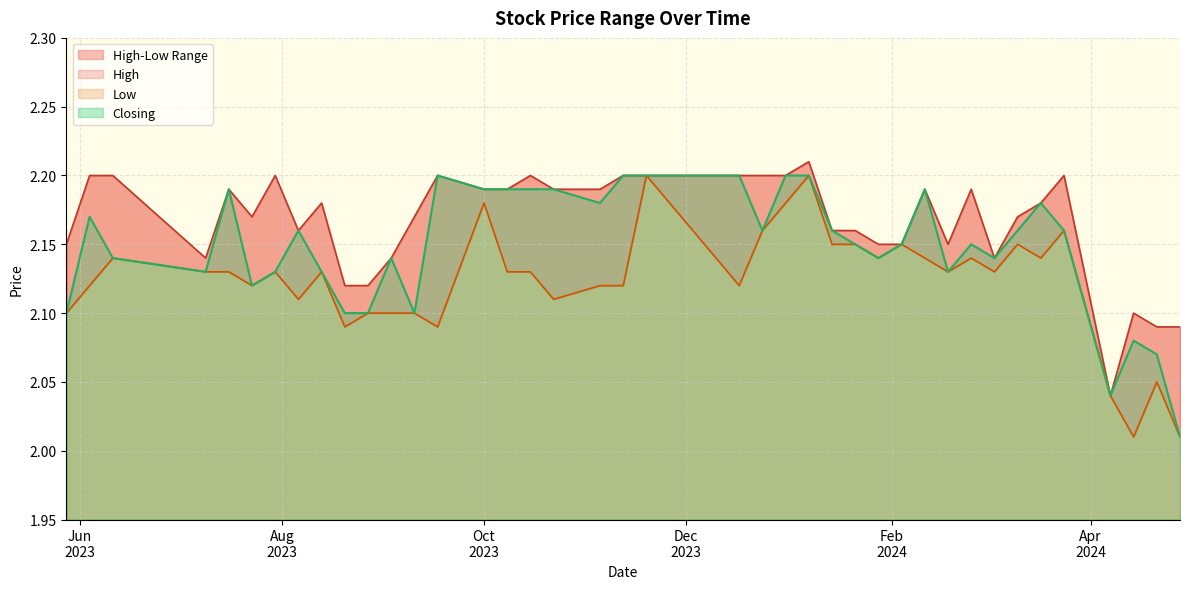

Reading left to right, what are all the values shown in this chart?

High: 28/04/2024=2.1	21/04/2024=2.1	14/04/2024=2.1	07/04/2024=2.0	24/03/2024=2.2	17/03/2024=2.2	10/03/2024=2.2	03/03/2024=2.1	25/02/2024=2.2	18/02/2024=2.1	11/02/2024=2.2	04/02/2024=2.1	28/01/2024=2.1	21/01/2024=2.2	14/01/2024=2.2	07/01/2024=2.2	31/12/2023=2.2	24/12/2023=2.2	17/12/2023=2.2	19/11/2023=2.2	12/11/2023=2.2	05/11/2023=2.2	22/10/2023=2.2	15/10/2023=2.2	08/10/2023=2.2	01/10/2023=2.2	17/09/2023=2.2	10/09/2023=2.2	03/09/2023=2.1	27/08/2023=2.1	20/08/2023=2.1	13/08/2023=2.2	06/08/2023=2.2	30/07/2023=2.2	23/07/2023=2.2	16/07/2023=2.2	09/07/2023=2.1	11/06/2023=2.2	04/06/2023=2.2	28/05/2023=2.1
Low: 28/04/2024=2.0	21/04/2024=2.0	14/04/2024=2.0	07/04/2024=2.0	24/03/2024=2.2	17/03/2024=2.1	10/03/2024=2.1	03/03/2024=2.1	25/02/2024=2.1	18/02/2024=2.1	11/02/2024=2.1	04/02/2024=2.1	28/01/2024=2.1	21/01/2024=2.1	14/01/2024=2.1	07/01/2024=2.2	31/12/2023=2.2	24/12/2023=2.2	17/12/2023=2.1	19/11/2023=2.2	12/11/2023=2.1	05/11/2023=2.1	22/10/2023=2.1	15/10/2023=2.1	08/10/2023=2.1	01/10/2023=2.2	17/09/2023=2.1	10/09/2023=2.1	03/09/2023=2.1	27/08/2023=2.1	20/08/2023=2.1	13/08/2023=2.1	06/08/2023=2.1	30/07/2023=2.1	23/07/2023=2.1	16/07/2023=2.1	09/07/2023=2.1	11/06/2023=2.1	04/06/2023=2.1	28/05/2023=2.1
Closing: 28/04/2024=2.0	21/04/2024=2.1	14/04/2024=2.1	07/04/2024=2.0	24/03/2024=2.2	17/03/2024=2.2	10/03/2024=2.2	03/03/2024=2.1	25/02/2024=2.1	18/02/2024=2.1	11/02/2024=2.2	04/02/2024=2.1	28/01/2024=2.1	21/01/2024=2.1	14/01/2024=2.2	07/01/2024=2.2	31/12/2023=2.2	24/12/2023=2.2	17/12/2023=2.2	19/11/2023=2.2	12/11/2023=2.2	05/11/2023=2.2	22/10/2023=2.2	15/10/2023=2.2	08/10/2023=2.2	01/10/2023=2.2	17/09/2023=2.2	10/09/2023=2.1	03/09/2023=2.1	27/08/2023=2.1	20/08/2023=2.1	13/08/2023=2.1	06/08/2023=2.2	30/07/2023=2.1	23/07/2023=2.1	16/07/2023=2.2	09/07/2023=2.1	11/06/2023=2.1	04/06/2023=2.2	28/05/2023=2.1